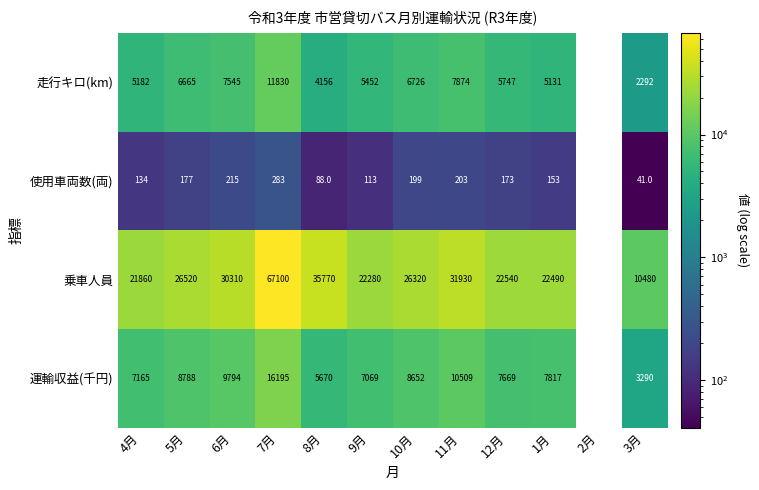

What is the minimum value shown in the chart?

41.0